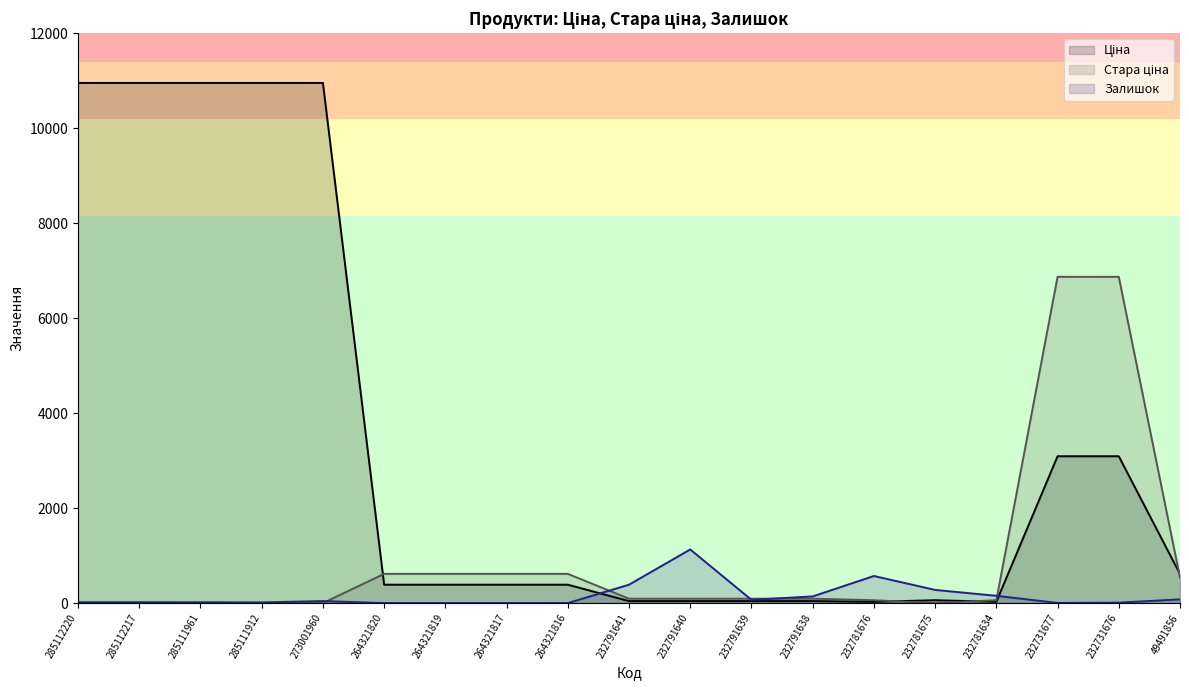

True or false: Ціна and Стара ціна cross at least once.

True